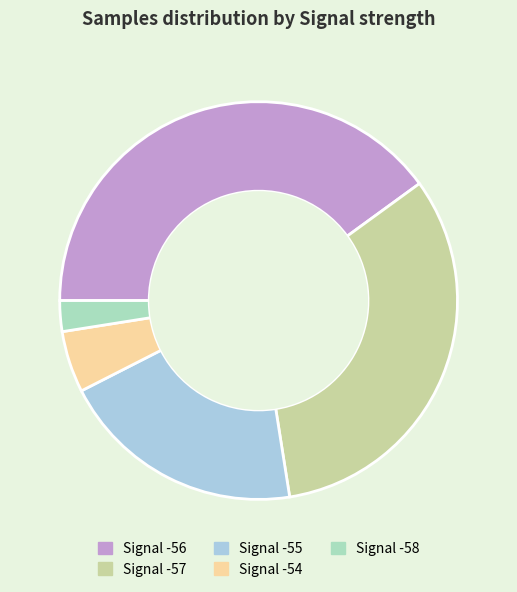

Does any single category account for the majority?

No